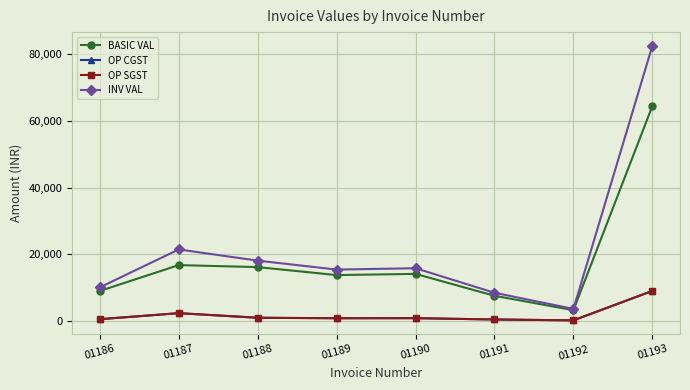

Does the chart have visible grid lines?

Yes